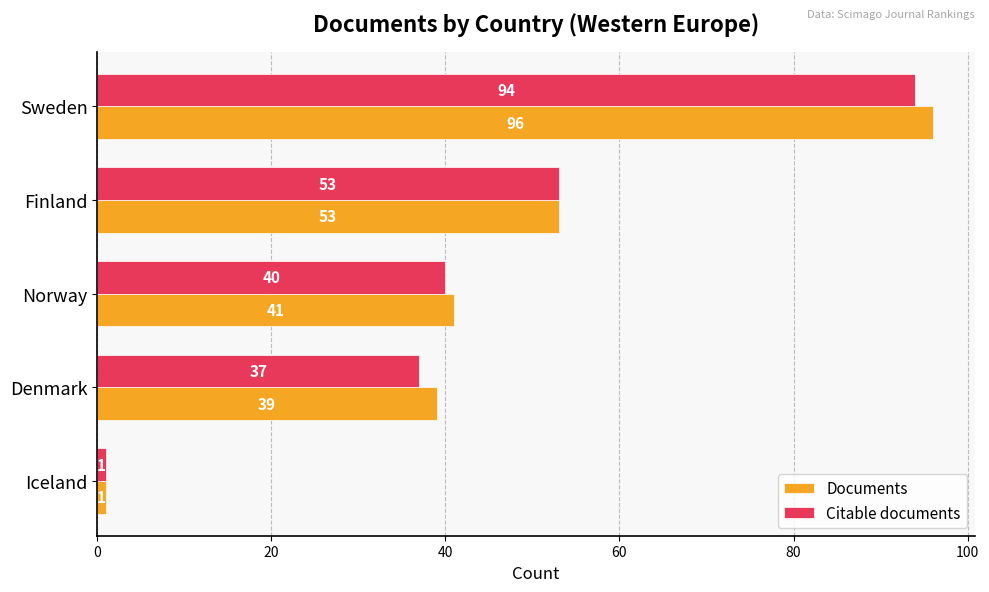

Which series has the largest range (max minus min)?

Documents